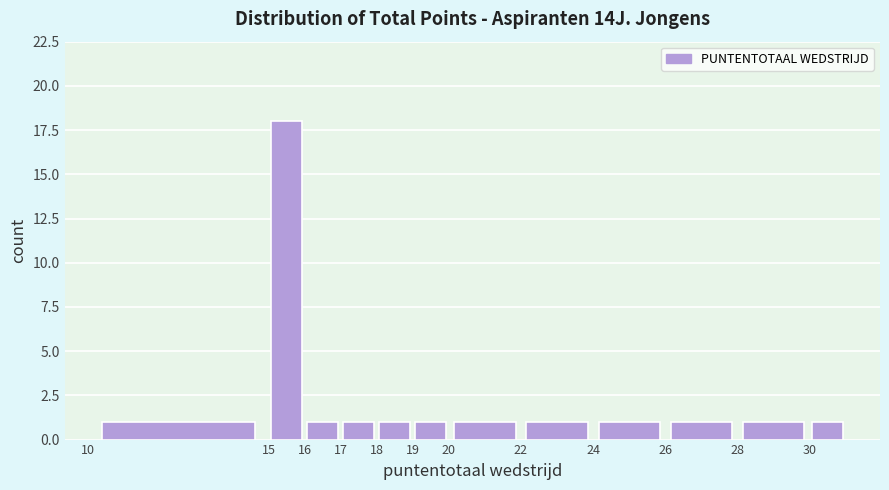

Reading left to right, list every bar in this chart as the range it spans on the x-axis followed by its height. The values are not printed on the chart, so give them approximately, as read against the axis.

10 to 15: 1
15 to 16: 18
16 to 17: 1
17 to 18: 1
18 to 19: 1
19 to 20: 1
20 to 22: 1
22 to 24: 1
24 to 26: 1
26 to 28: 1
28 to 30: 1
30 to 31: 1